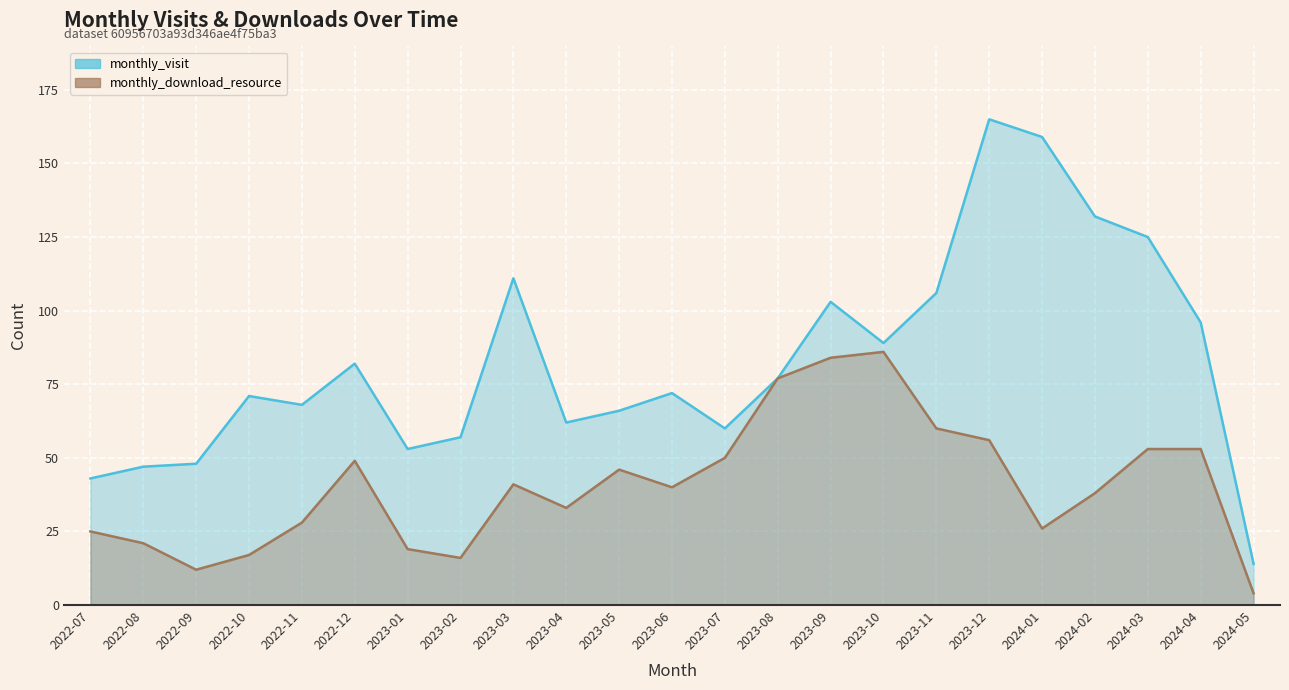

True or false: monthly_download_resource and monthly_visit cross at least once.

False